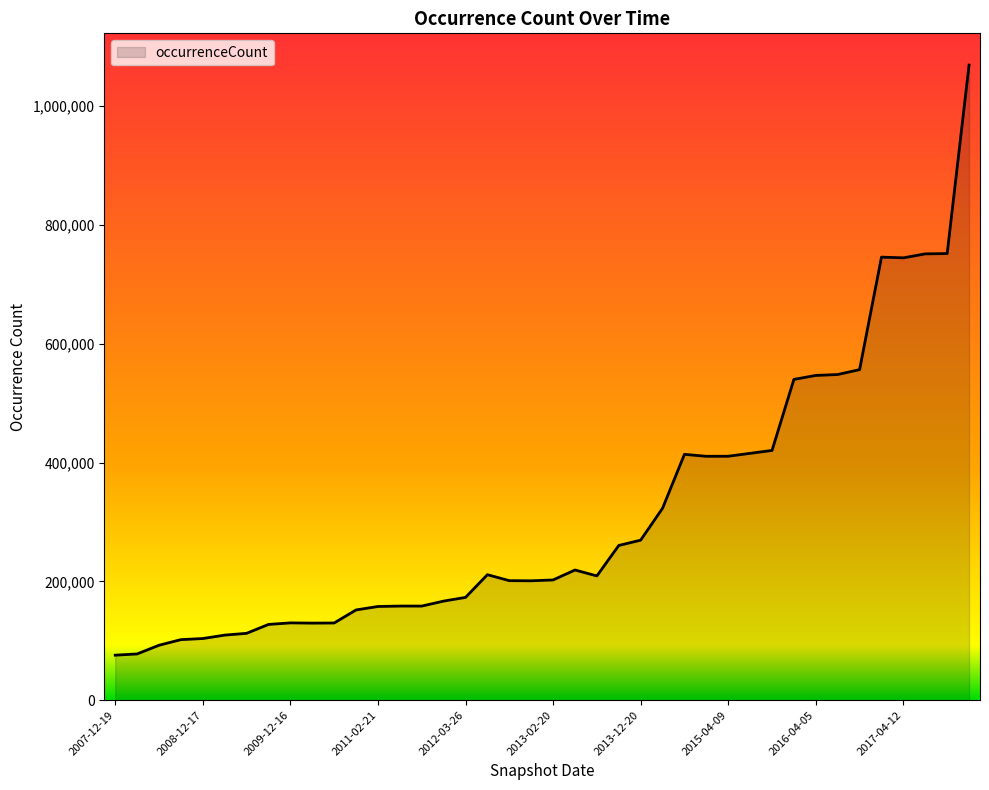

What is the minimum value shown in the chart?

75734